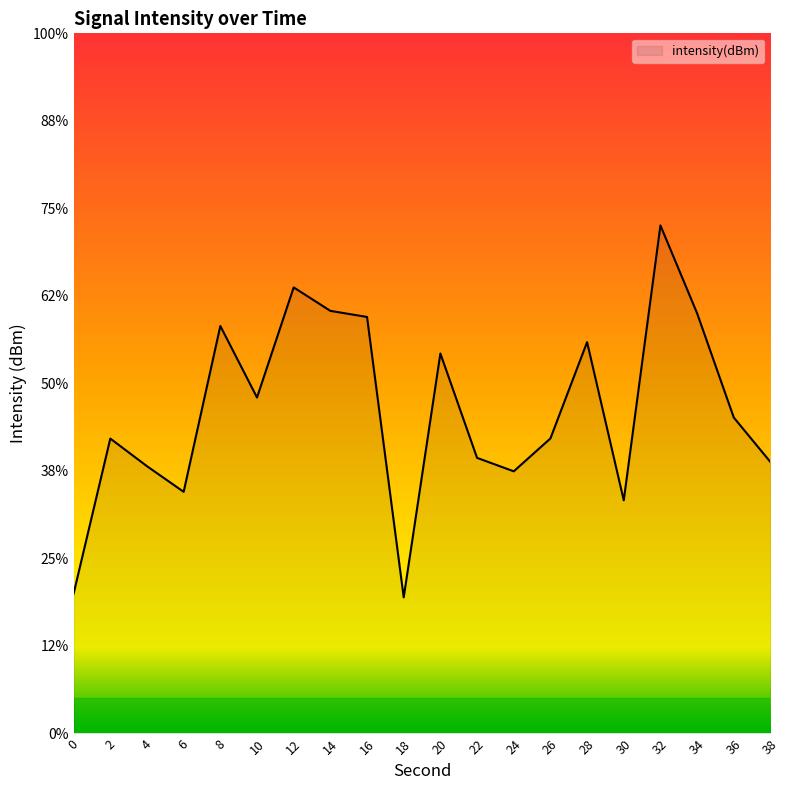

What is the difference between the maximum and minimum values?

21.3